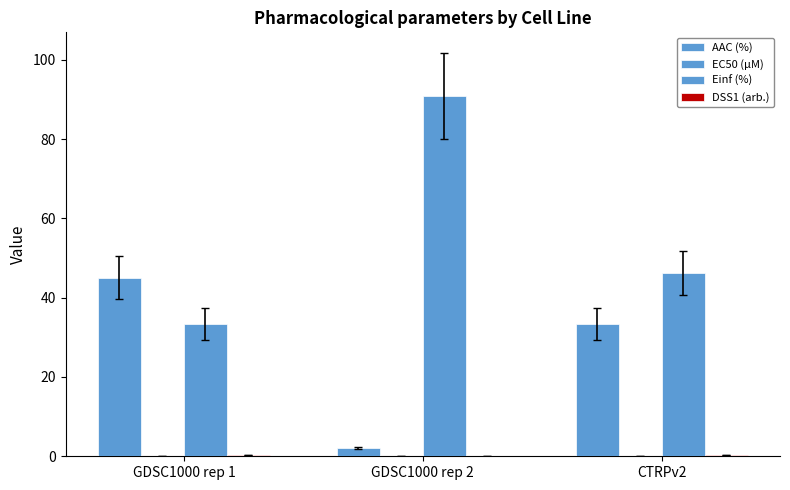

What is the maximum value for AAC (%)?

45.0